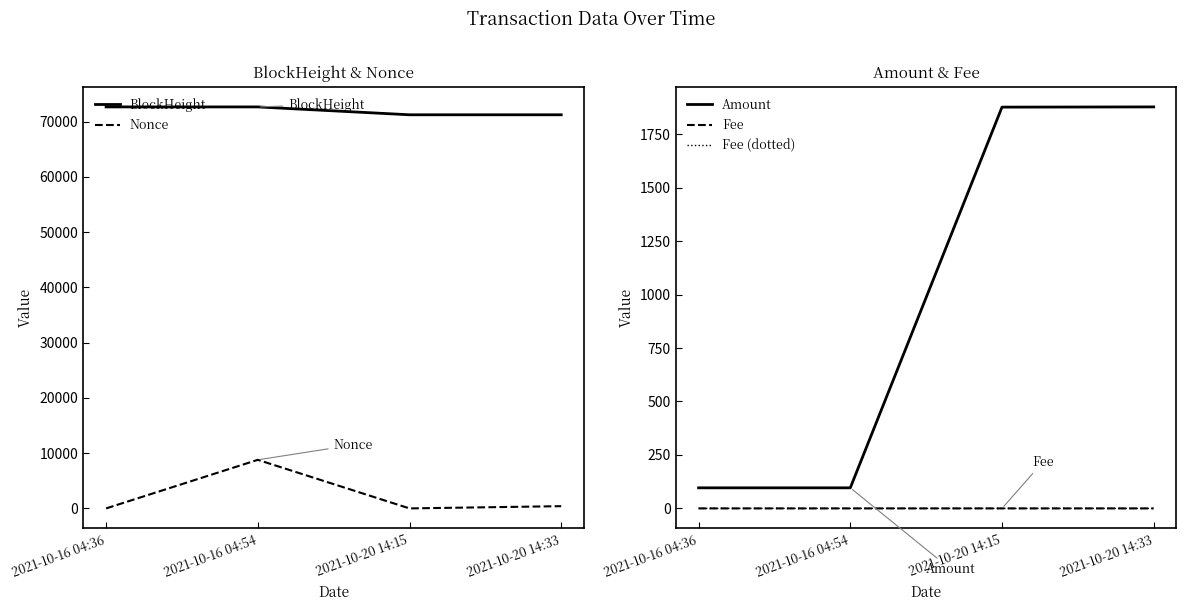

What is the difference between the Amount values at 2021-10-20 14:33 and 2021-10-16 04:36?

1781.1